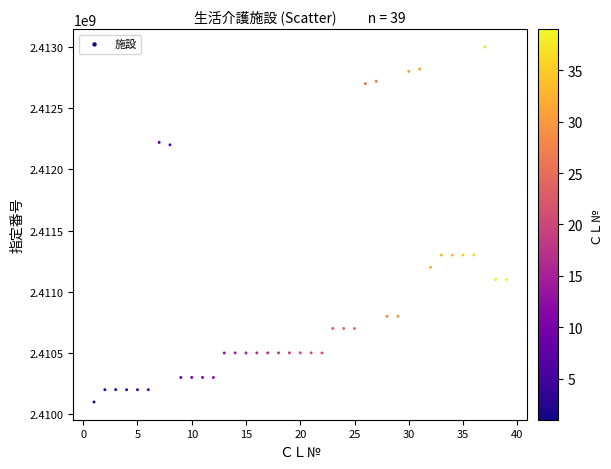

What is the range of Y values (max minus min)?

2900007